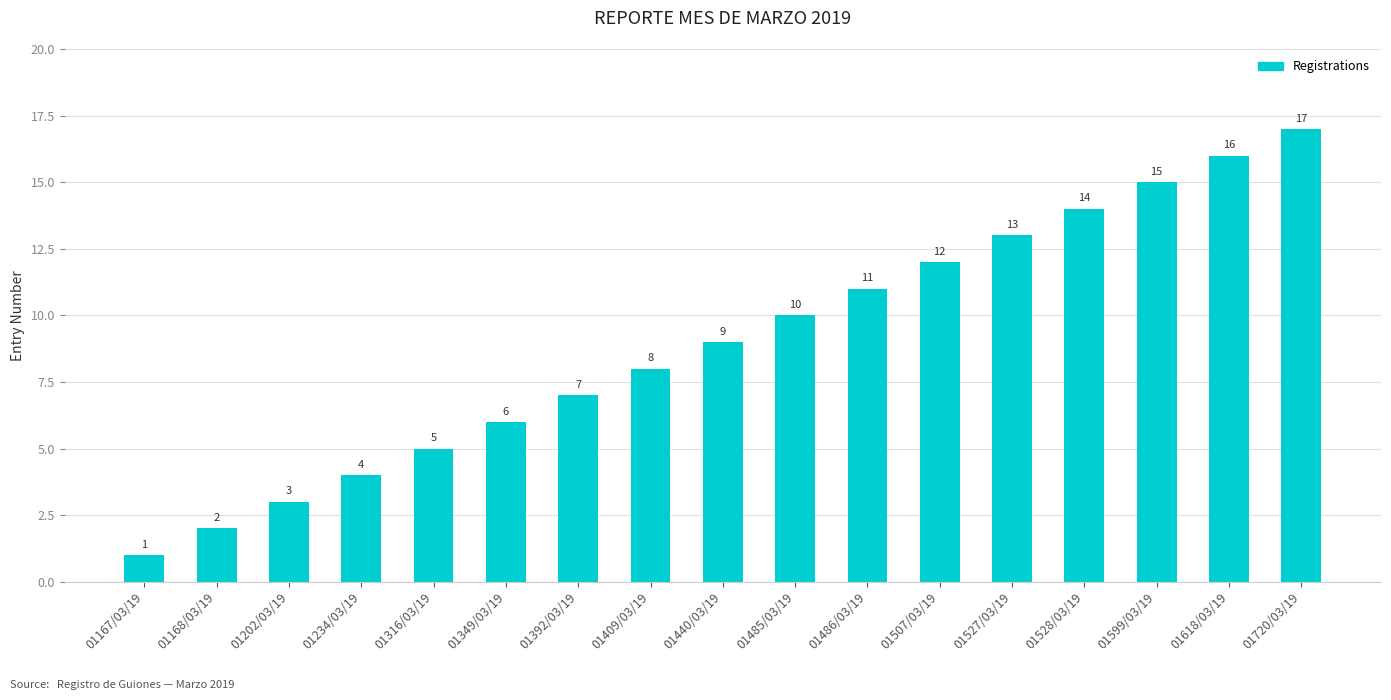

Which category has the highest value across all series?

01720/03/19